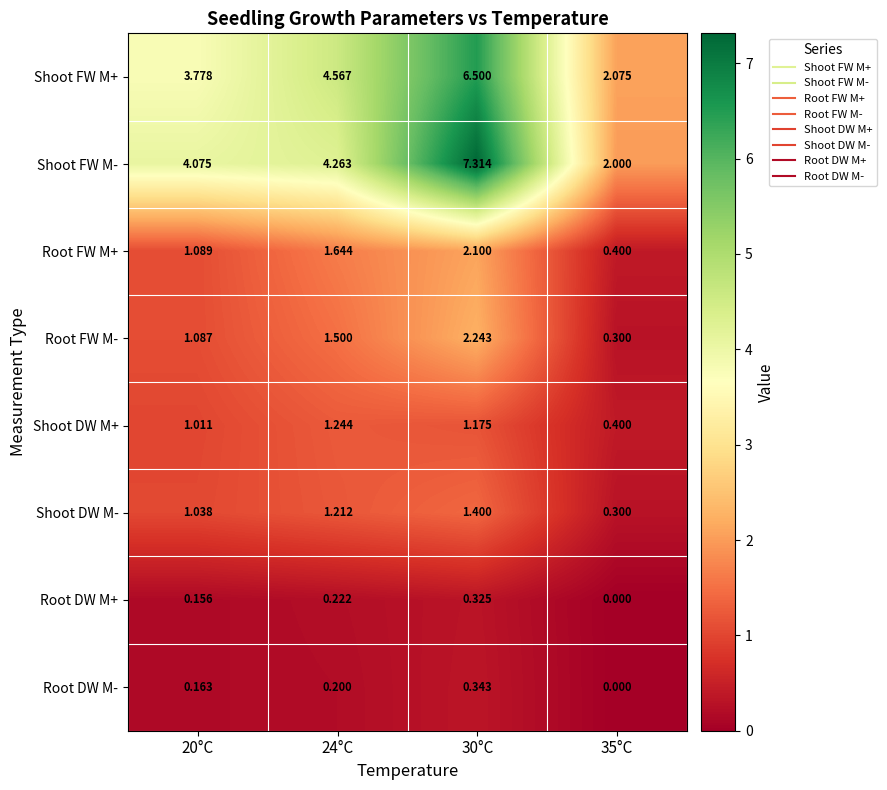

How many distinct data groups are displayed?

8